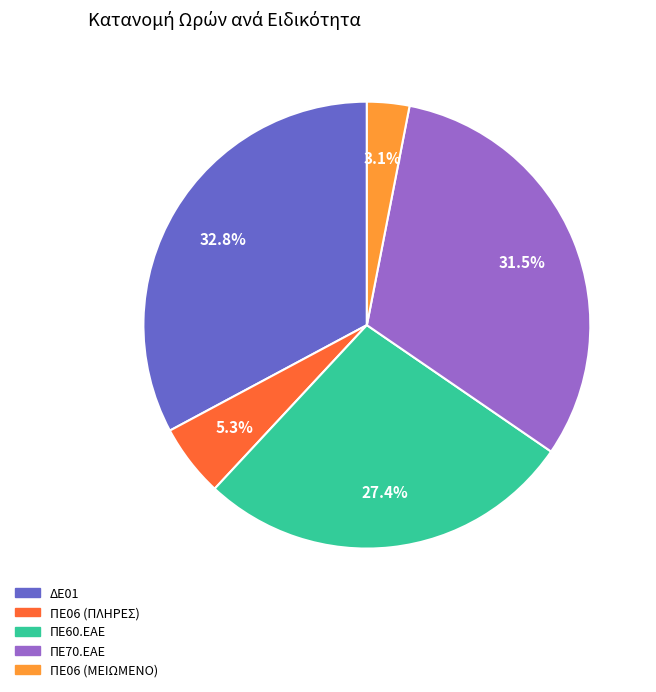

To the nearest percent, what portion does ΠΕ06 (ΜΕΙΩΜΕΝΟ) represent?

3%